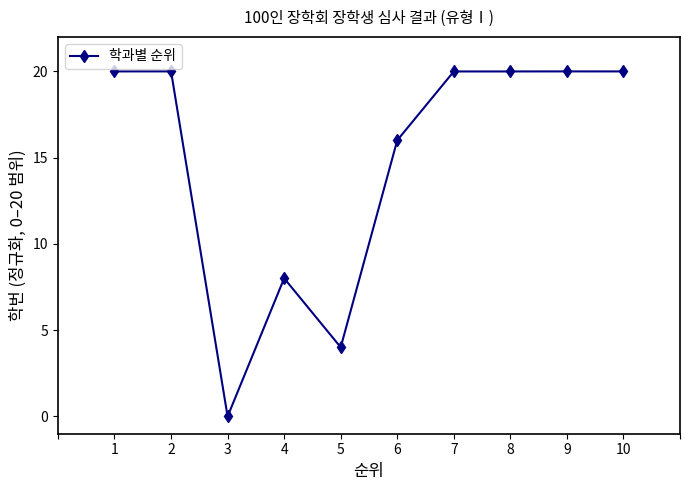

What is the change in value from 6 to 10?

+4.0